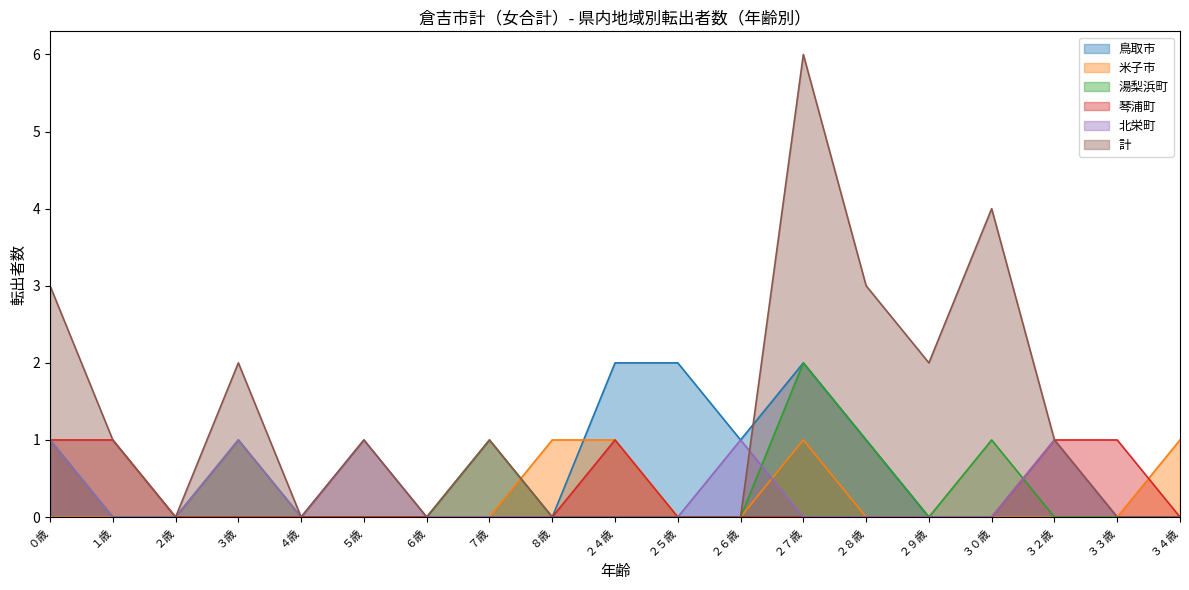

What is the sum of all 琴浦町 values?

5